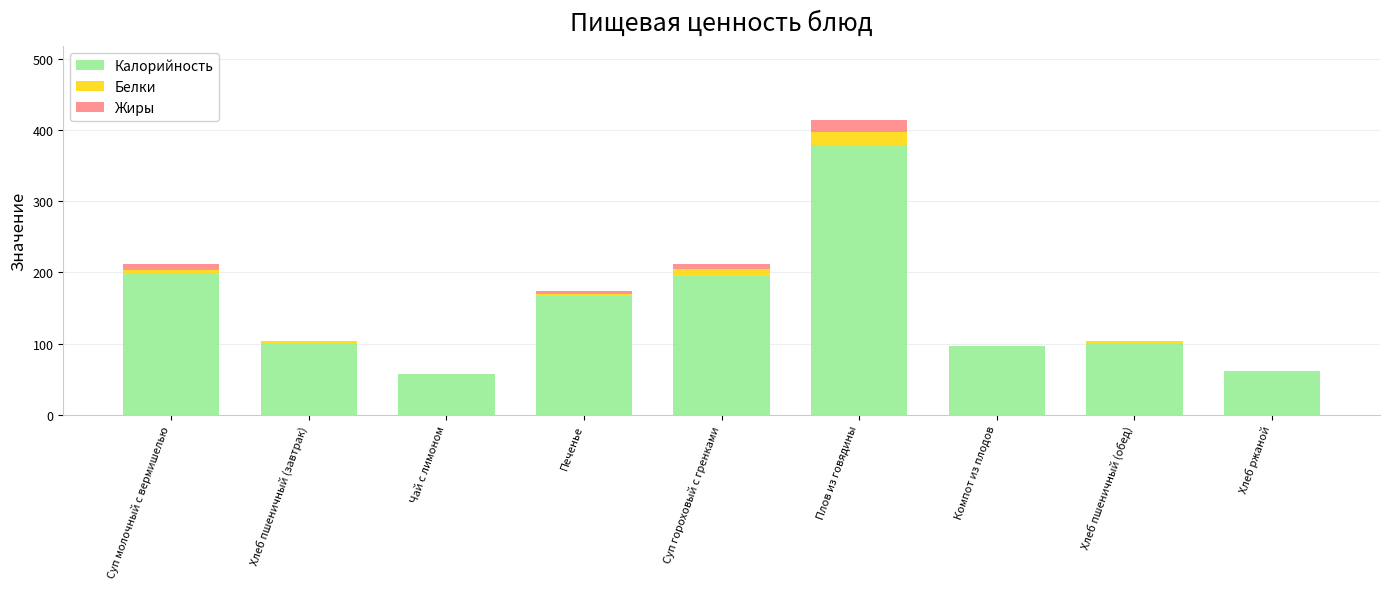

At which category is the sum across all series the highest?

Плов из говядины